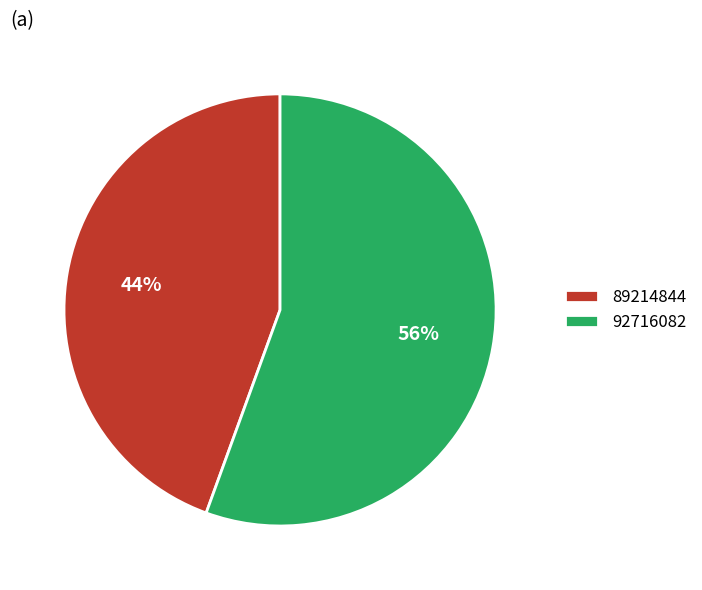

To the nearest percent, what is the average slice percentage?

50%